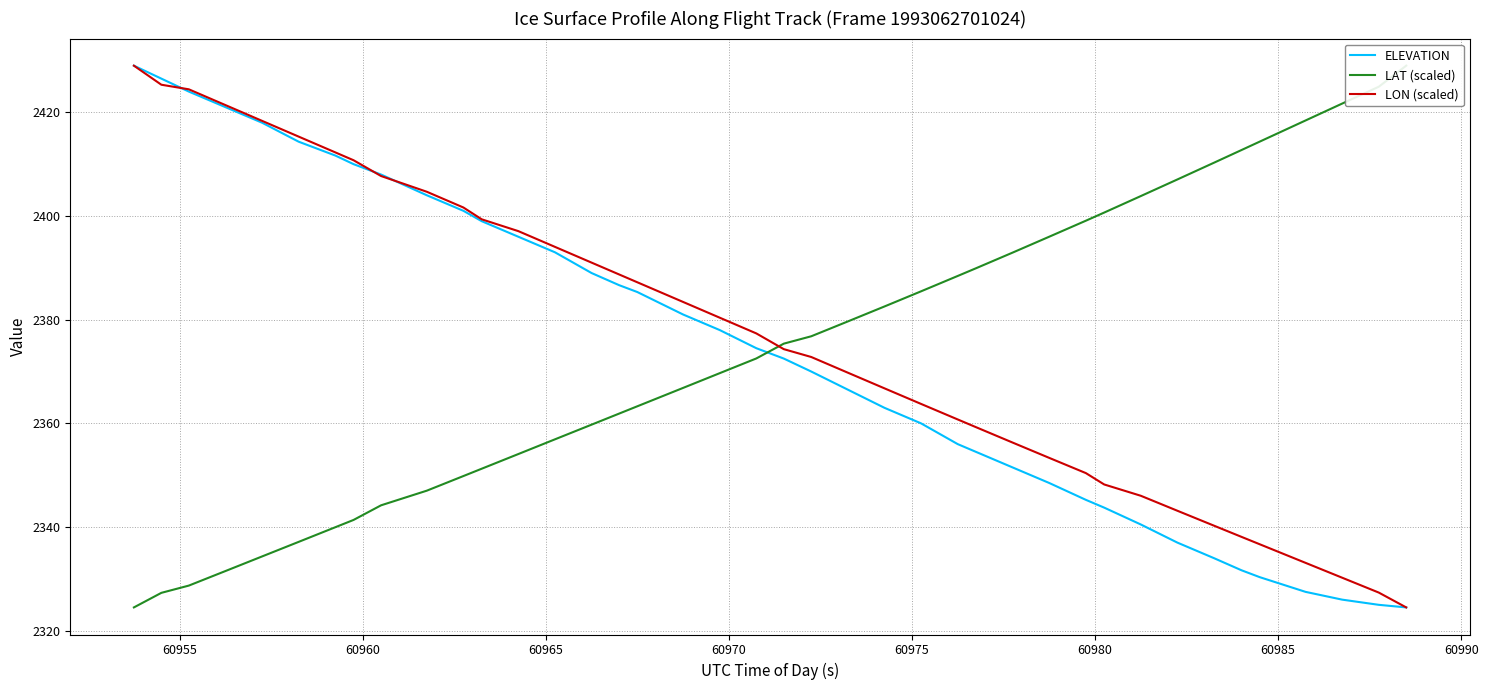

What is the lowest value of the LON (scaled) series?

2324.5